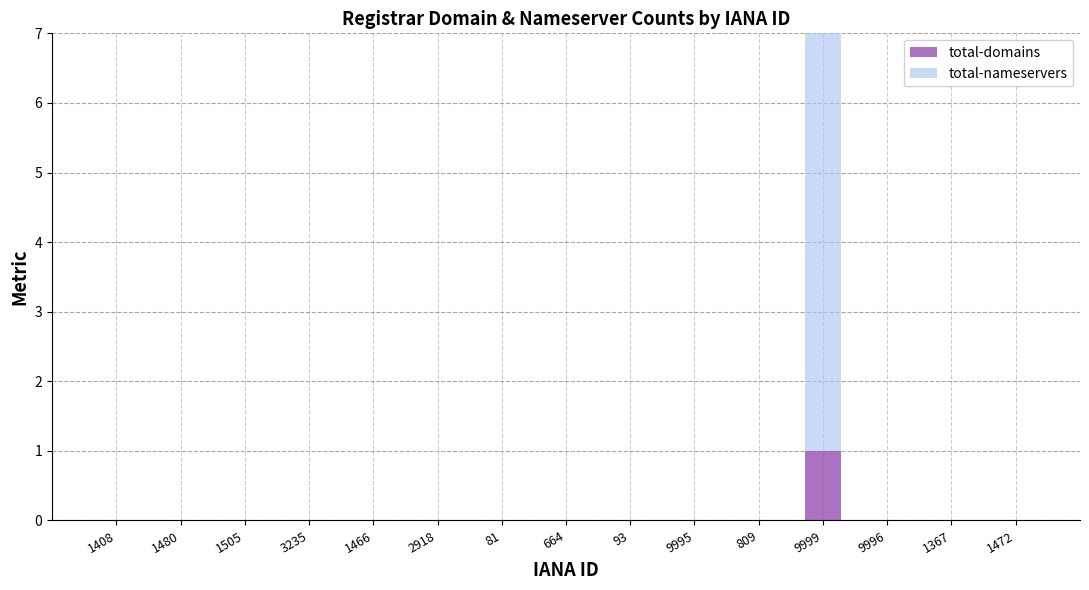

The total-domains series shows 0 at 1367. True or false?

True